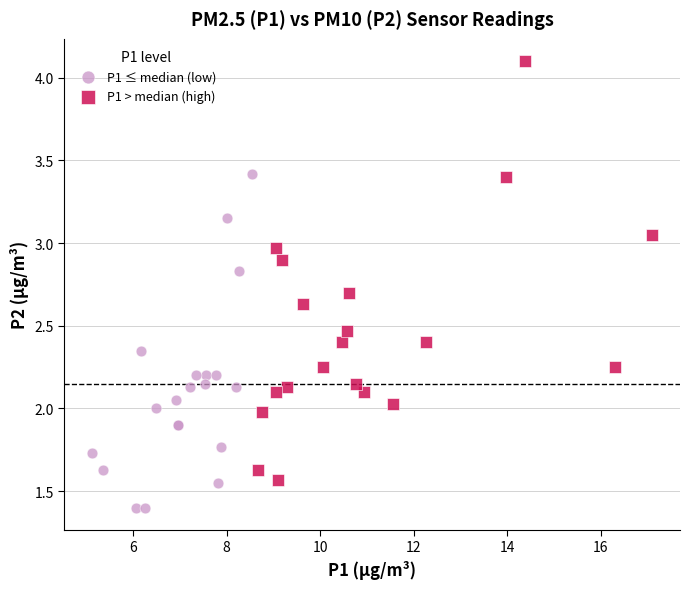

Which series contains the lowest Y value?

P1 ≤ median (low)